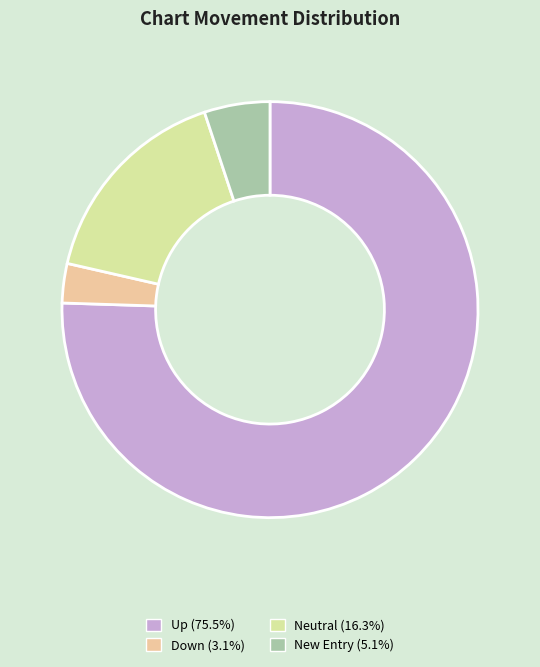

Is there a majority slice in this chart?

Yes